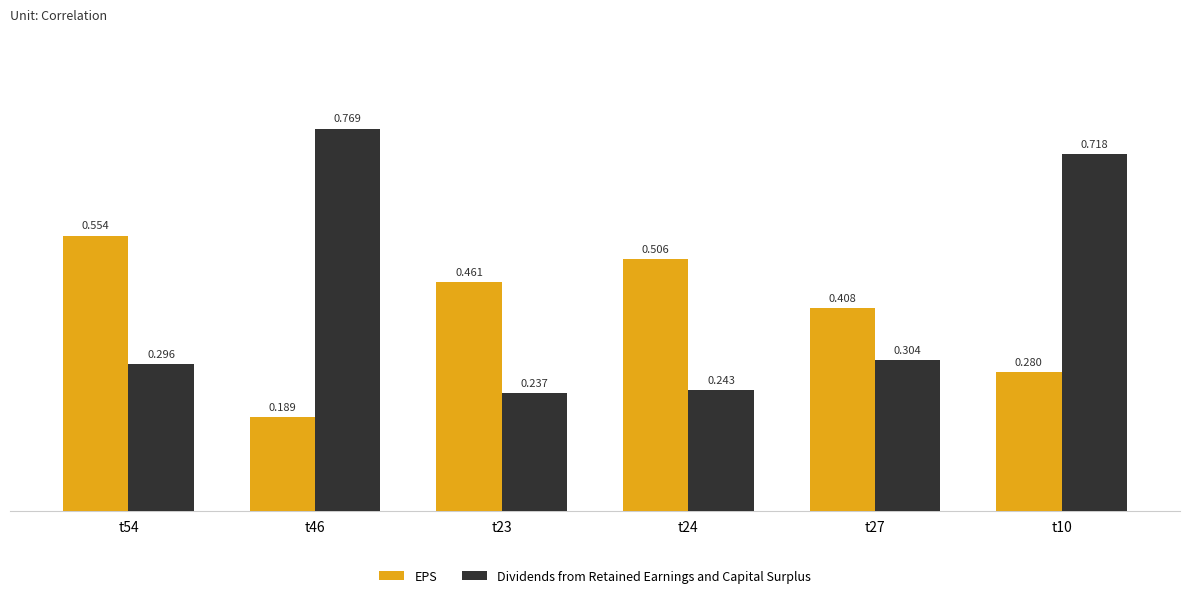

Rank the series by their average value, from lowest to highest.

EPS, Dividends from Retained Earnings and Capital Surplus